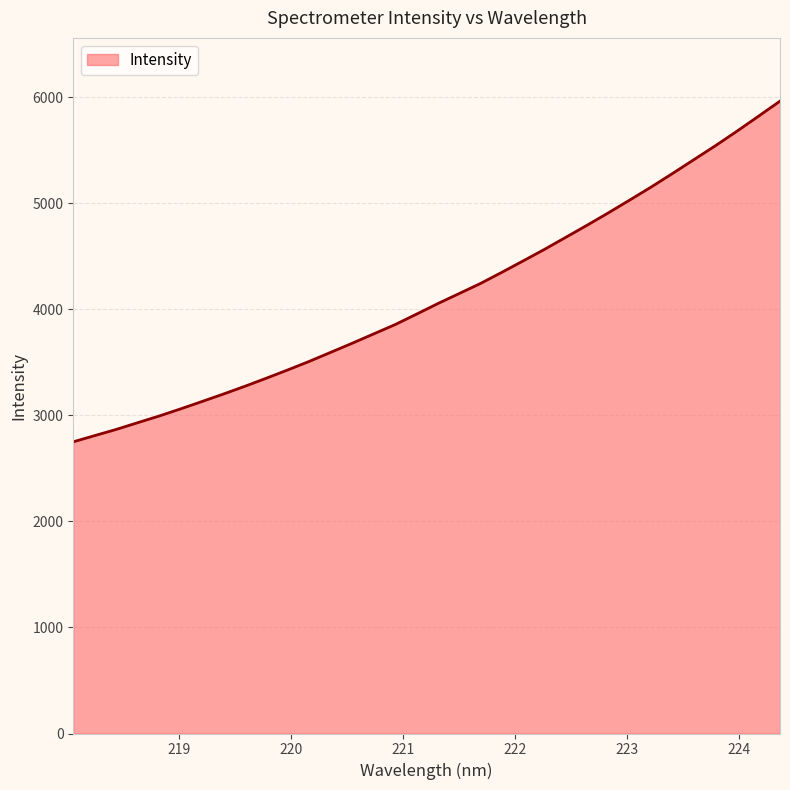

What is the greatest value displayed?

5963.6